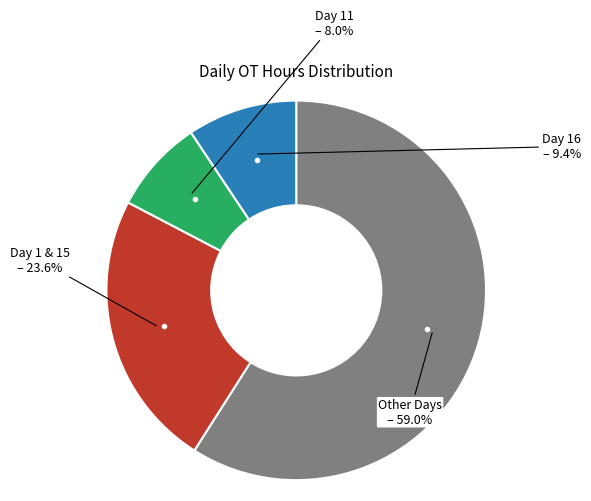

How many slices are in this pie chart?

4